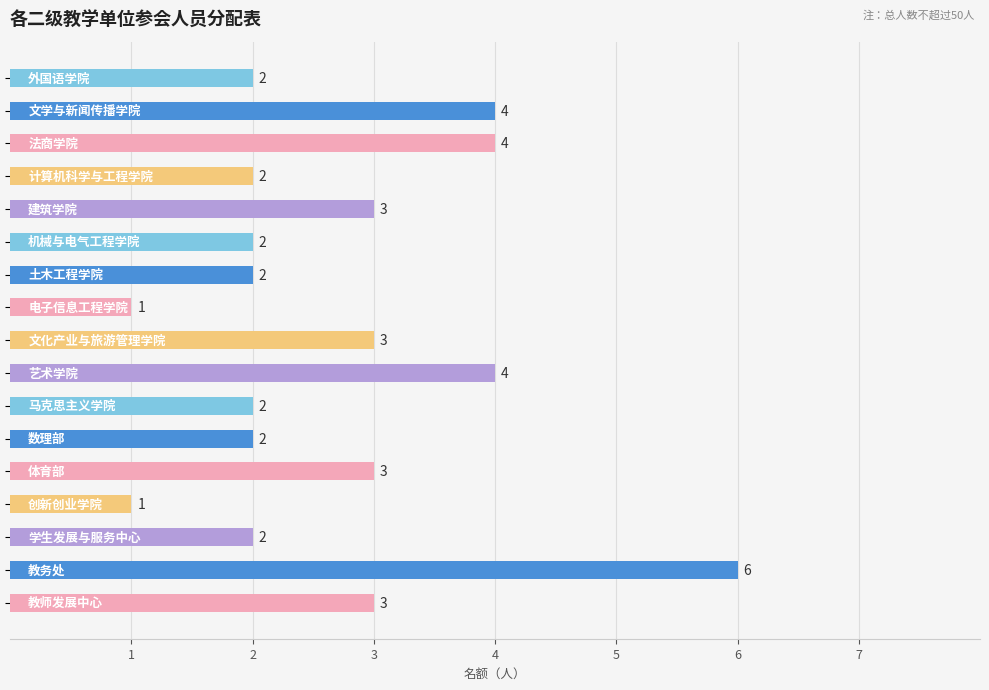

Count the values in the range 2 to 3.

11